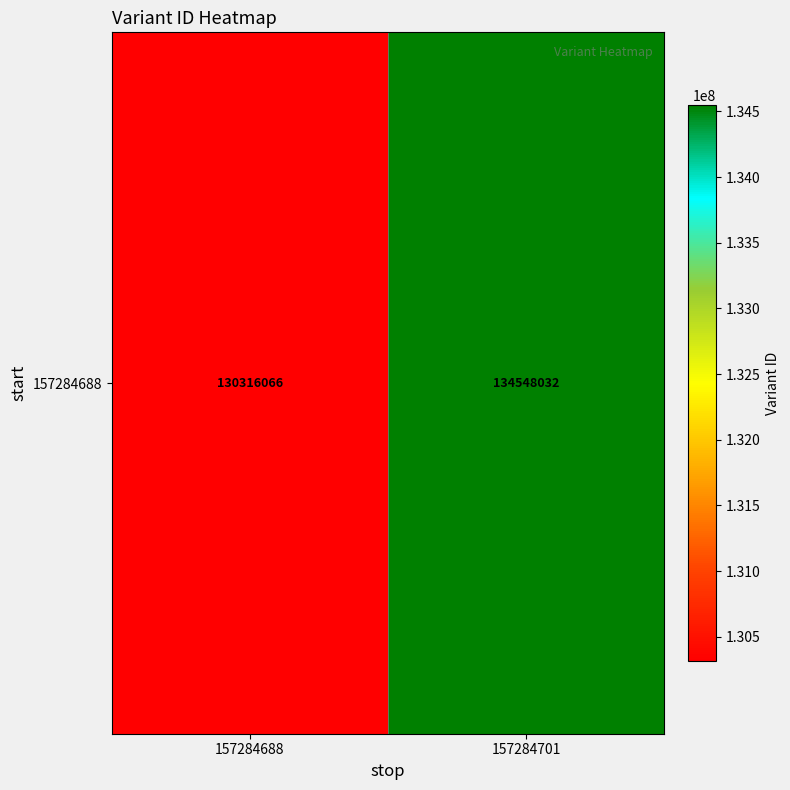

Count the values in the range 130316066 to 134548032.

2